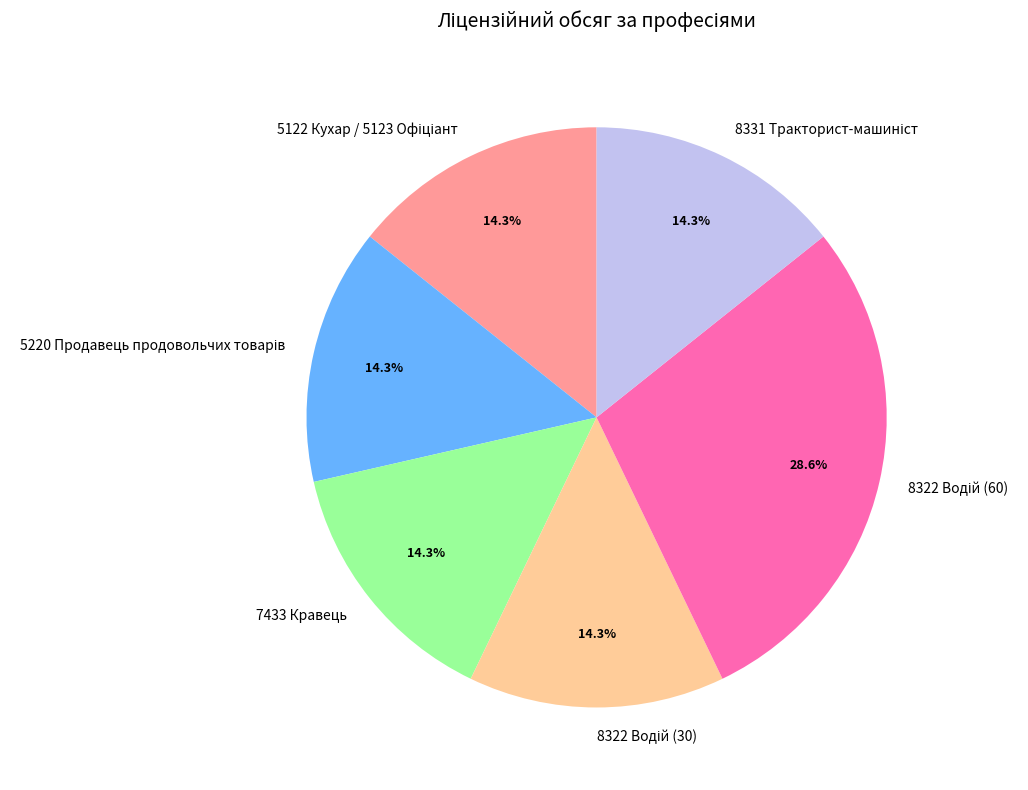

Does any single category account for the majority?

No